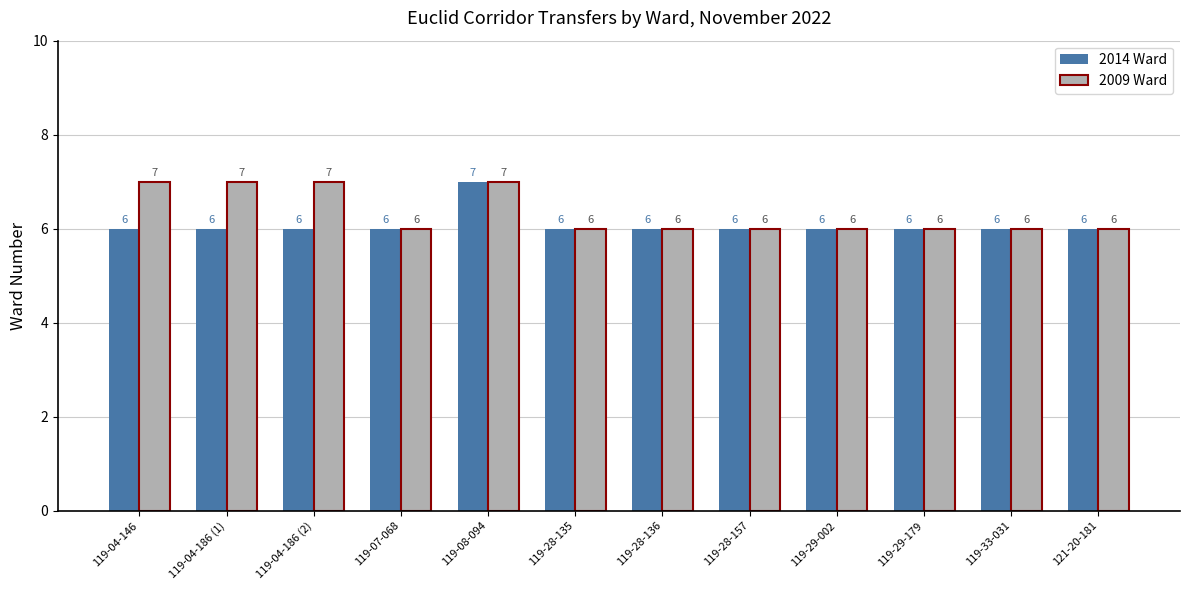

What is the difference between the maximum and minimum values in the 2009 Ward series?

1